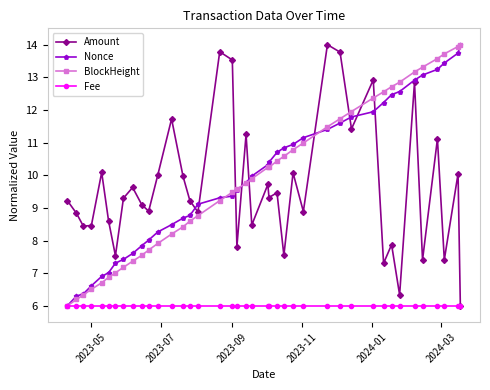

True or false: Amount has more than 2 points higher than both neighbors.

True